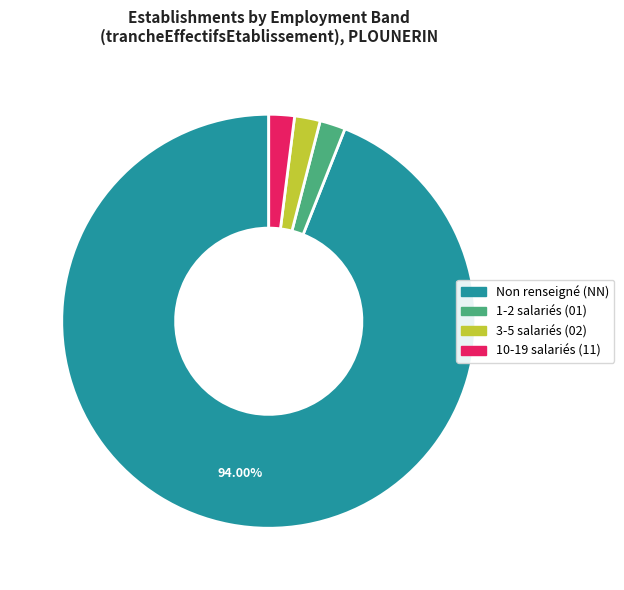

Does any single category account for the majority?

Yes